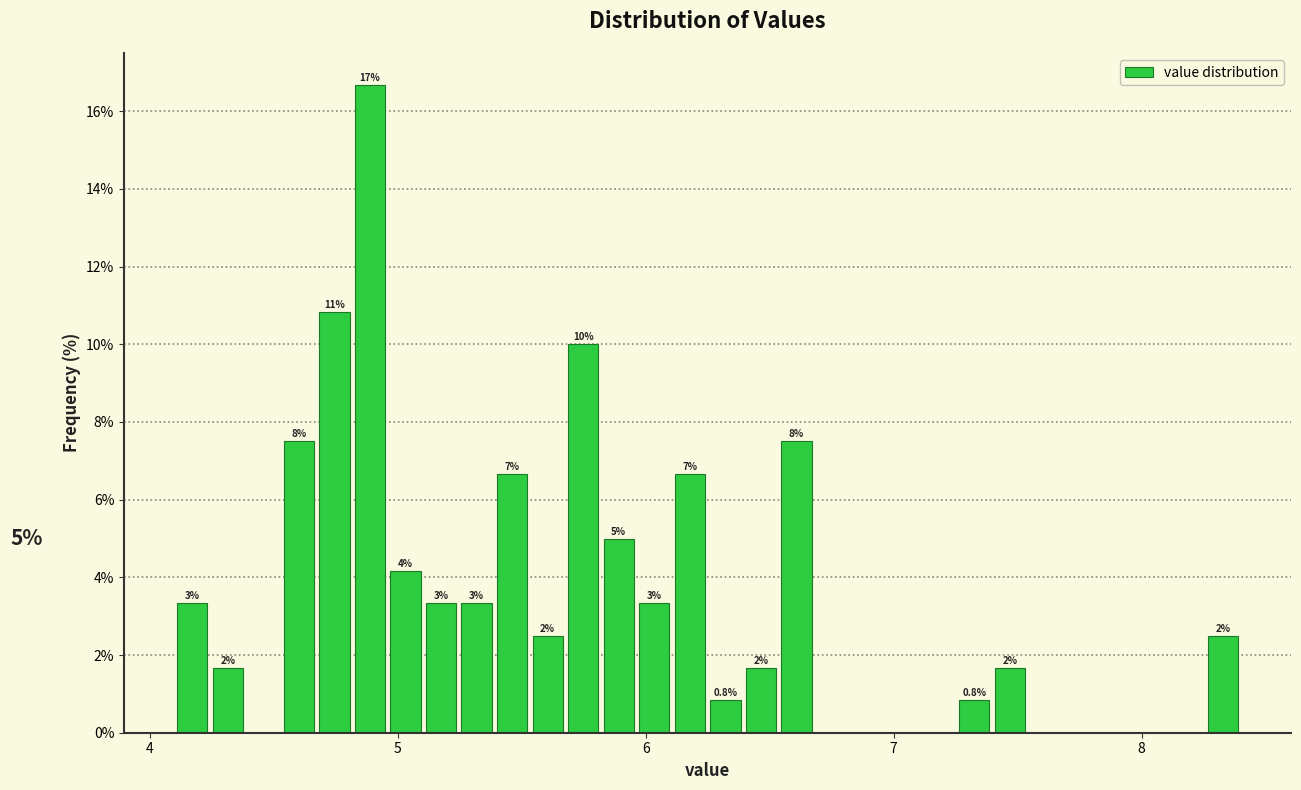

Around what value on the x-axis is the tallest bar? Give the approximate position of its centre, as read against the axis.

4.9